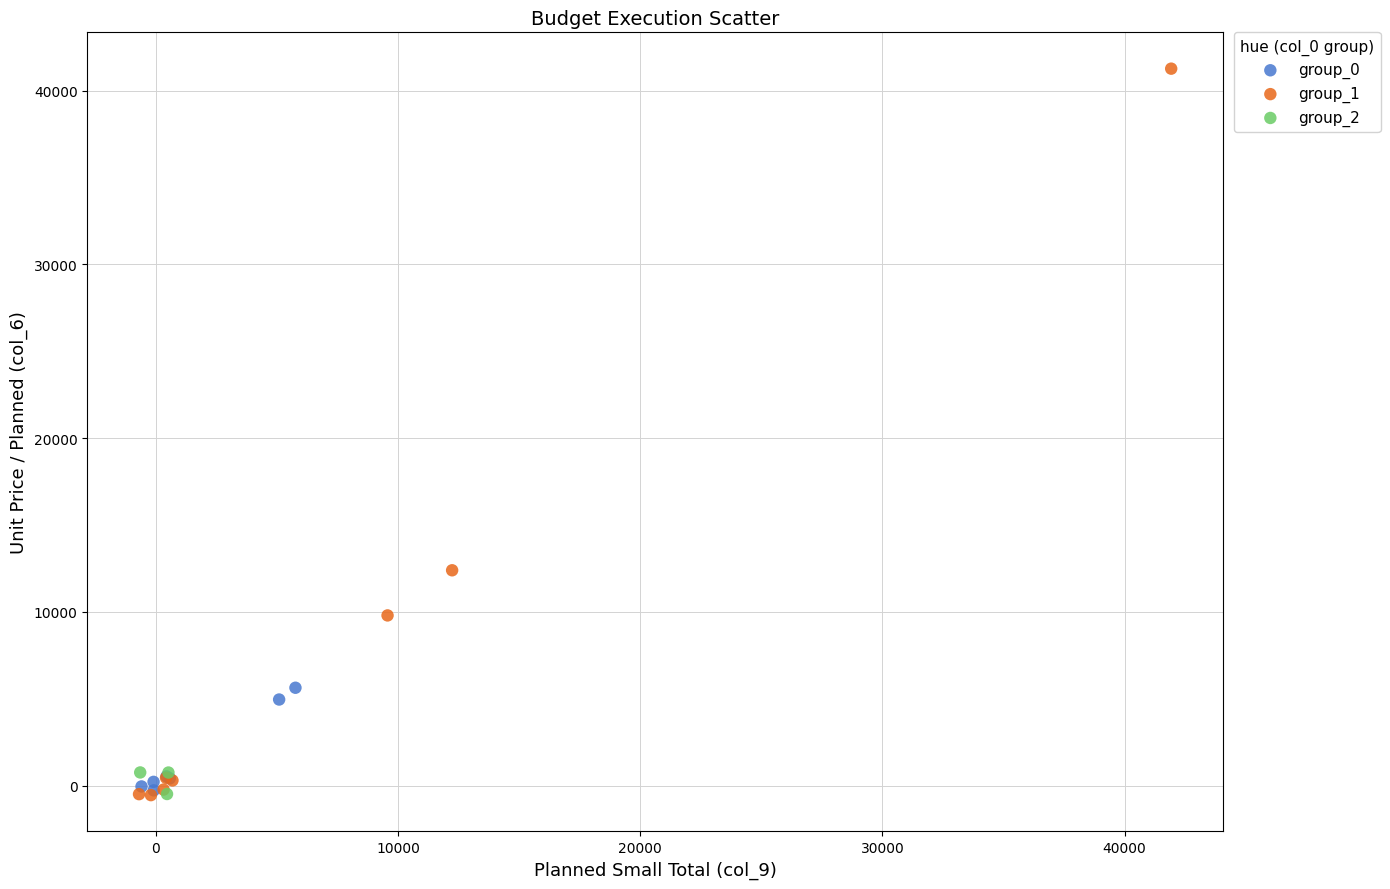

Which series reaches the maximum Y coordinate?

group_1